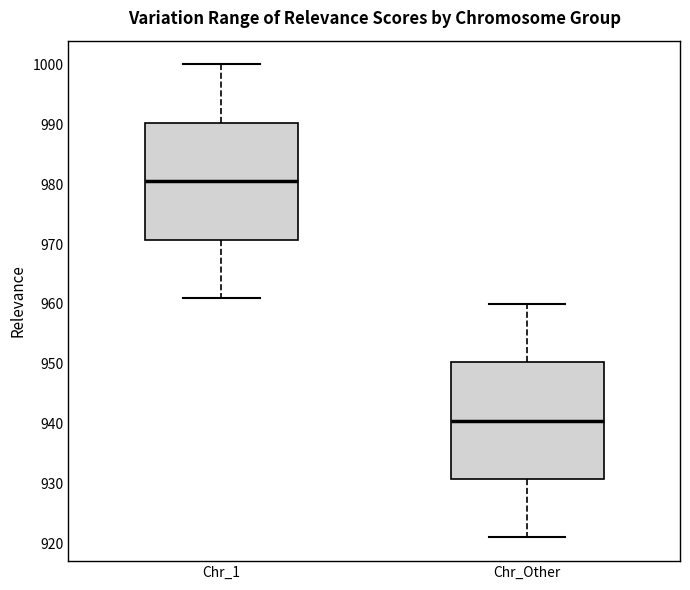

Reading left to right, read every box against the y-axis: the position of its median line, the range the box covers, and the ends of its whiskers. The values are not printed on the chart, so give them approximately, as read against the axis.

Chr_1: median 981, box 971 to 990, whiskers 961 to 1000
Chr_Other: median 941, box 931 to 950, whiskers 921 to 960